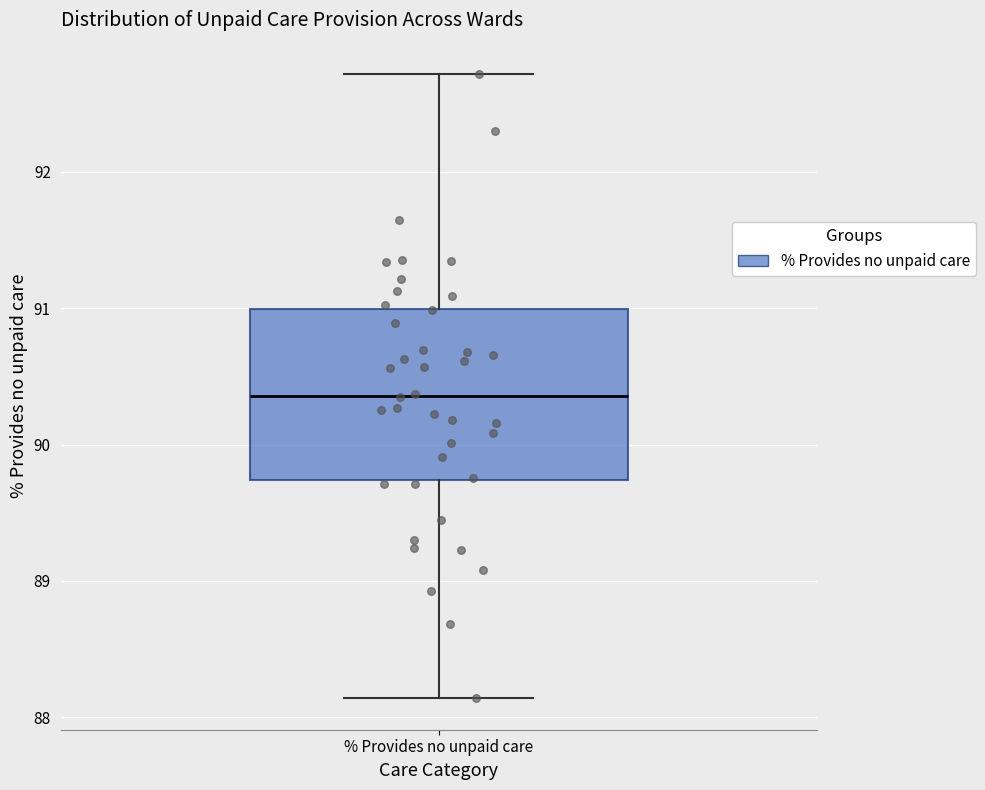

Read this box plot against the y-axis: the position of the median line, the range covered by the box, and the ends of both whiskers. The values are not printed on the chart, so give them approximately, as read against the axis.

median 90.4, box 89.7 to 91.0, whiskers 88.1 to 92.7